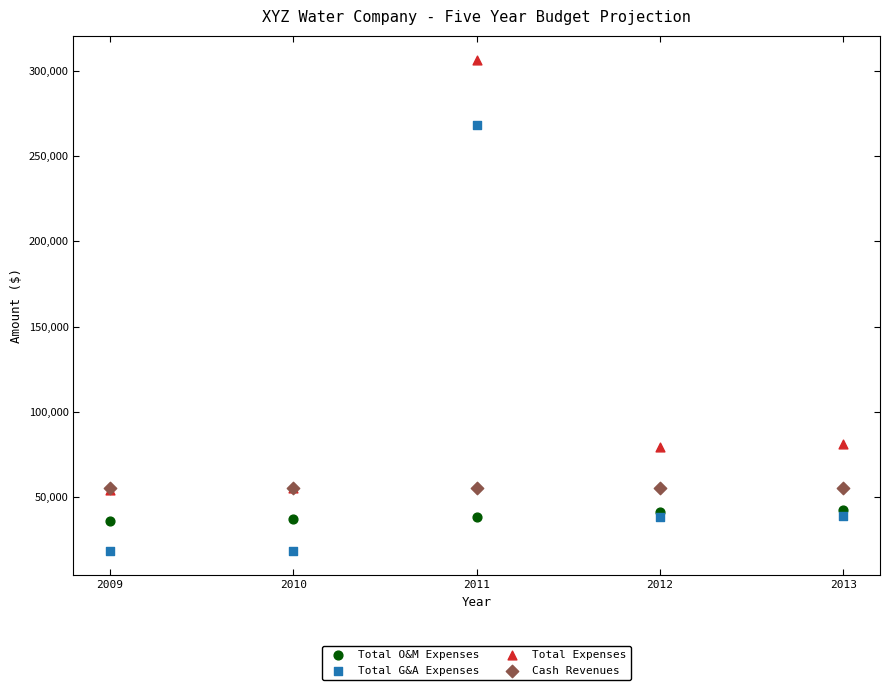

In the Total Expenses series, what Y value is closest to 180199?

80764.7